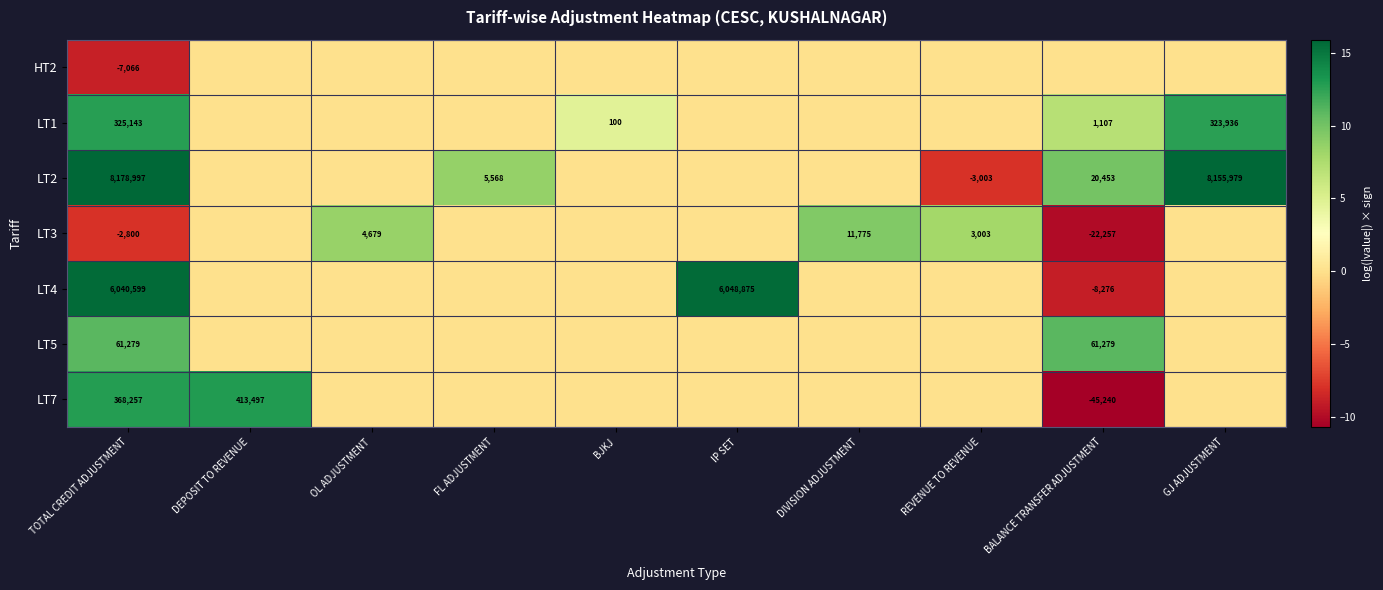

At TOTAL CREDIT ADJUSTMENT, list the series in order from largest to smallest.

LT2, LT4, LT7, LT1, LT5, LT3, HT2